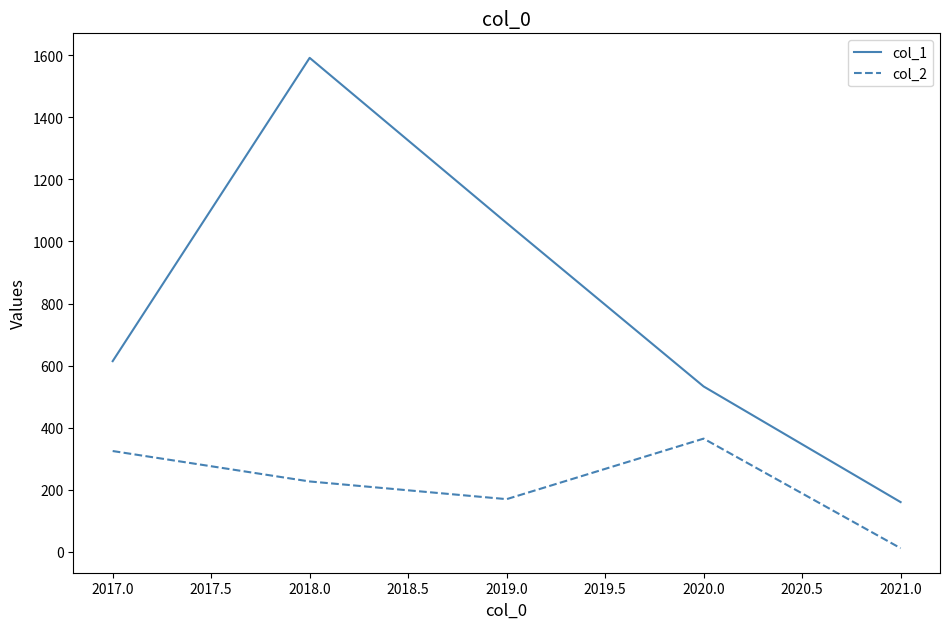

Where is col_2 nearest to the value 188?

2019.0